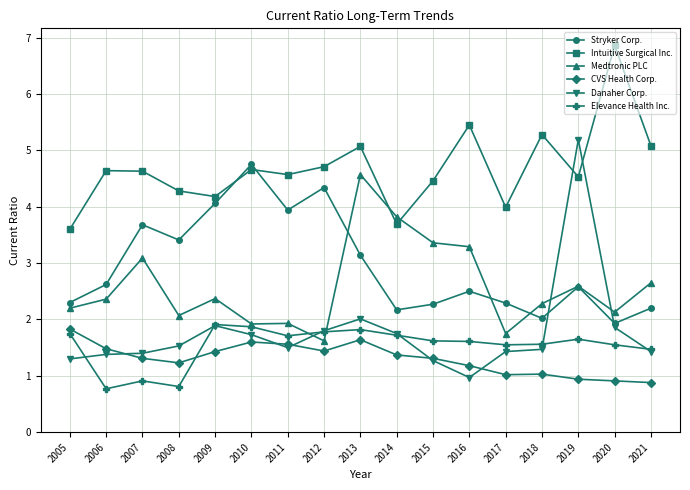

The Medtronic PLC series shows 4.3 at 2007. True or false?

False